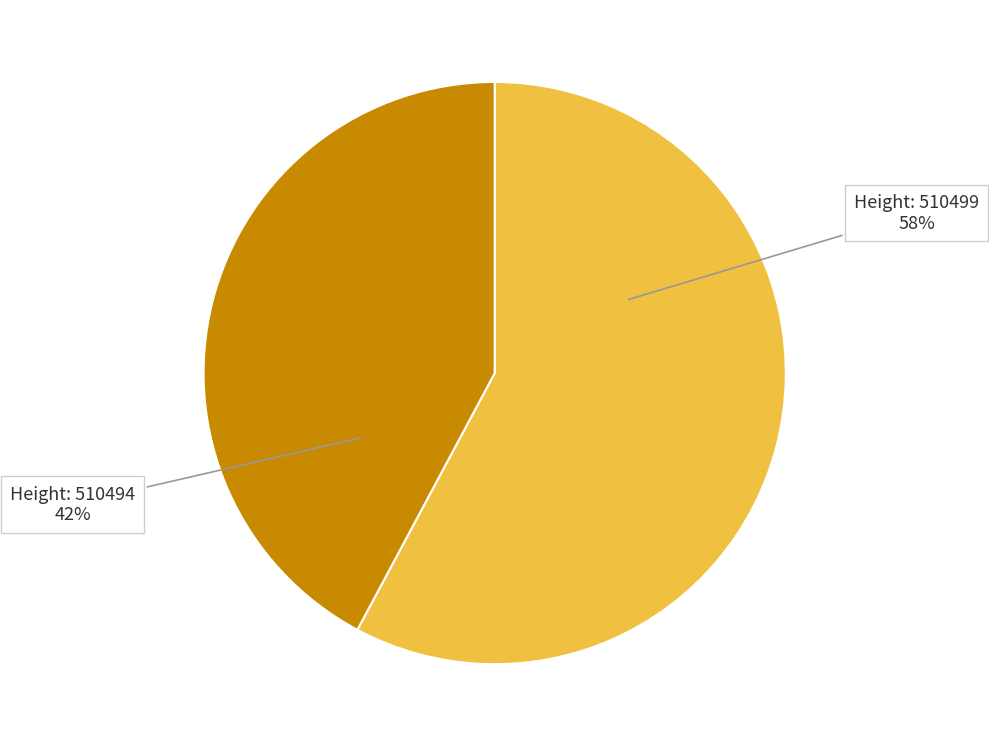

To the nearest percent, what is the average slice percentage?

50%